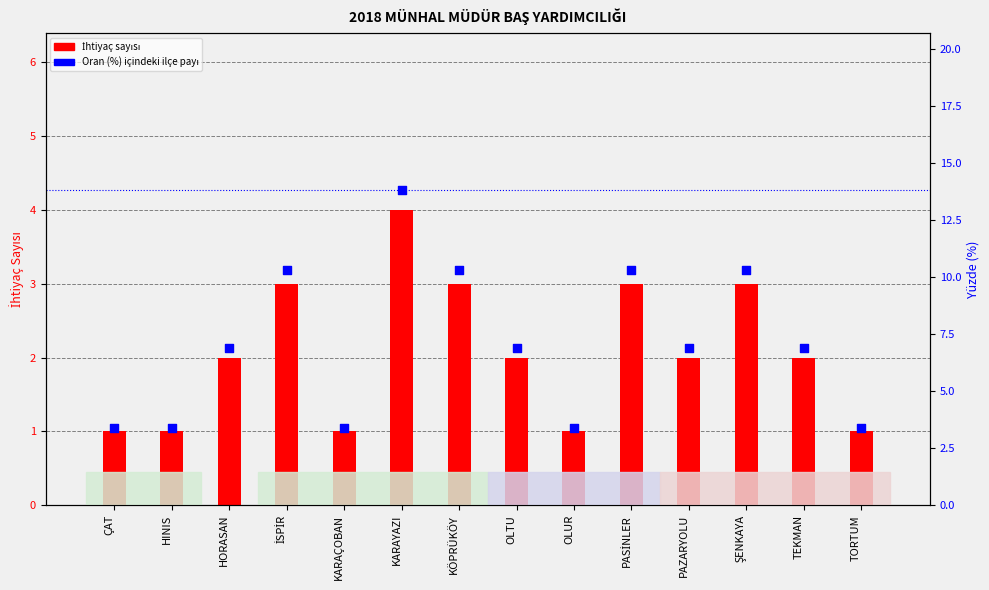

Which series has the largest total across all categories?

Oran (%) içindeki ilçe payı